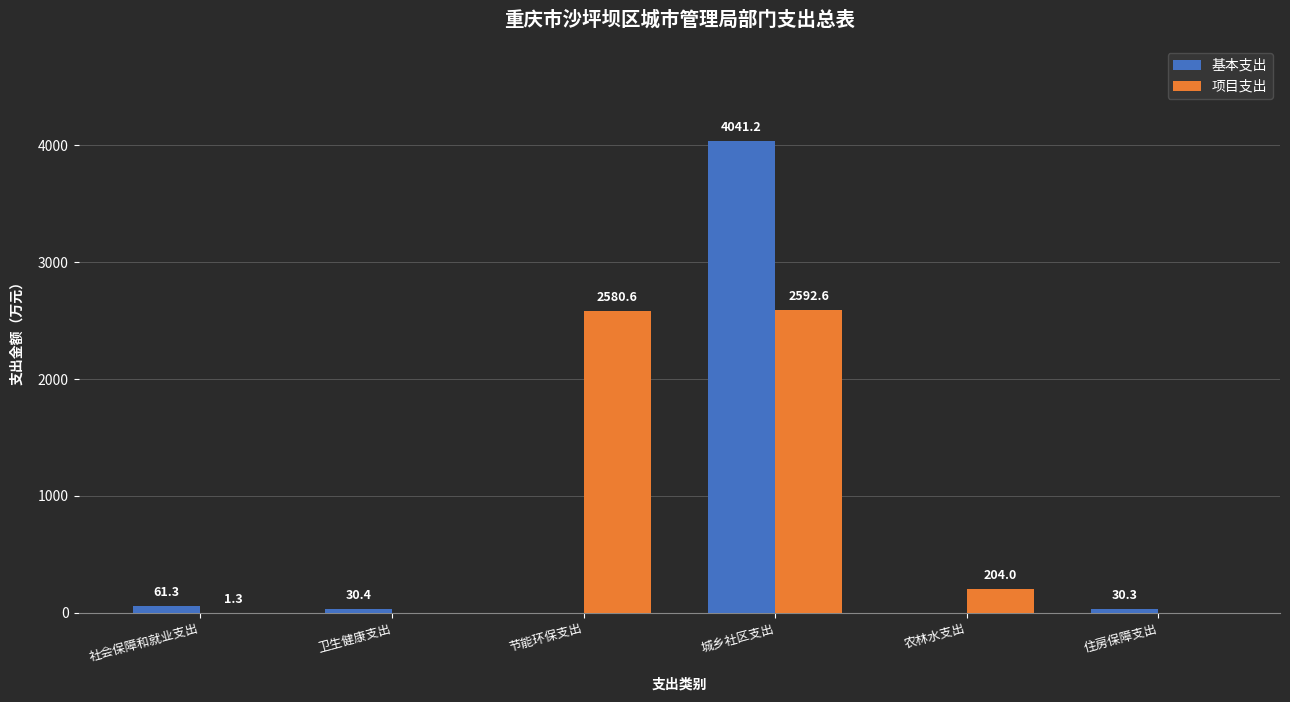

Does the chart contain stacked bars?

No